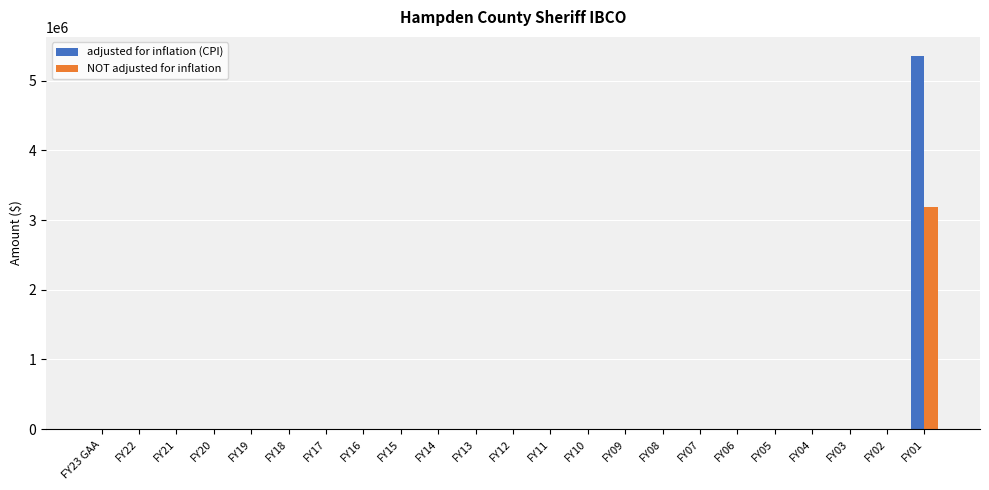

At which category is the sum across all series the highest?

FY01